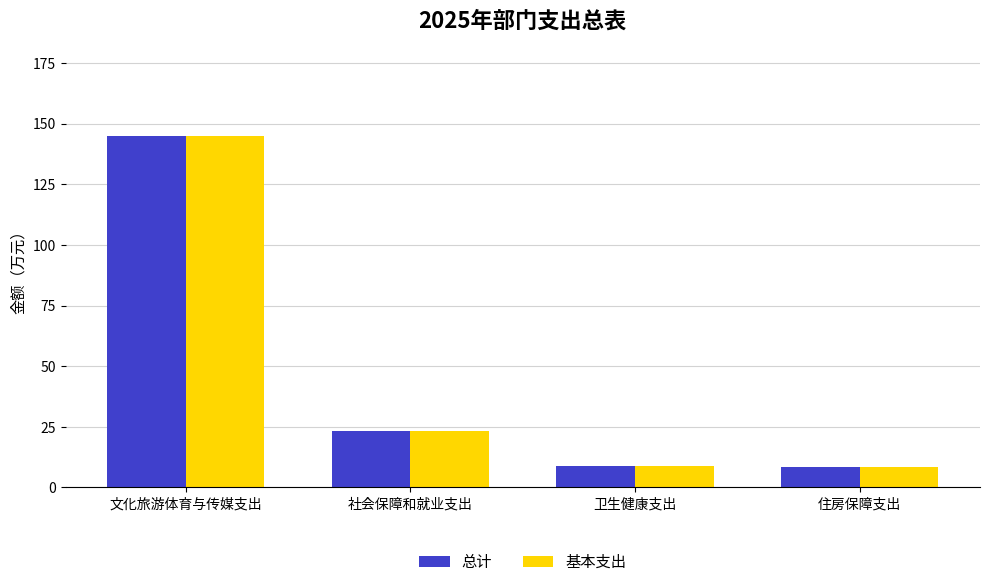

Where is 基本支出 nearest to the value 76?

社会保障和就业支出